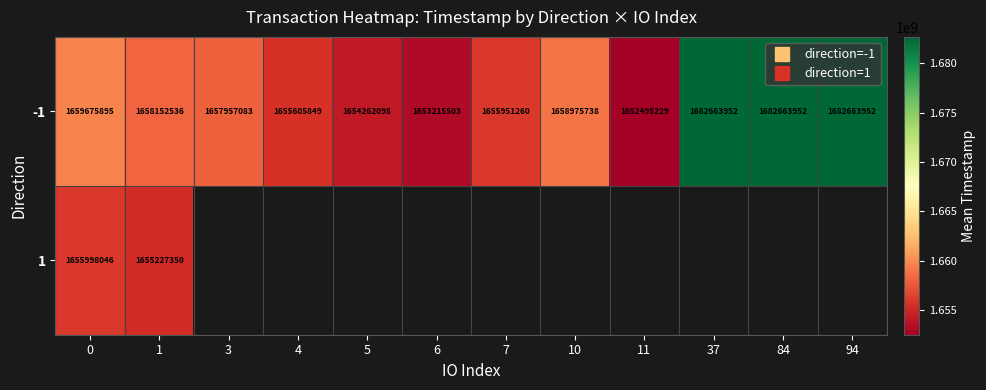

True or false: -1 has a value of 1655605849.0 at 4.

True